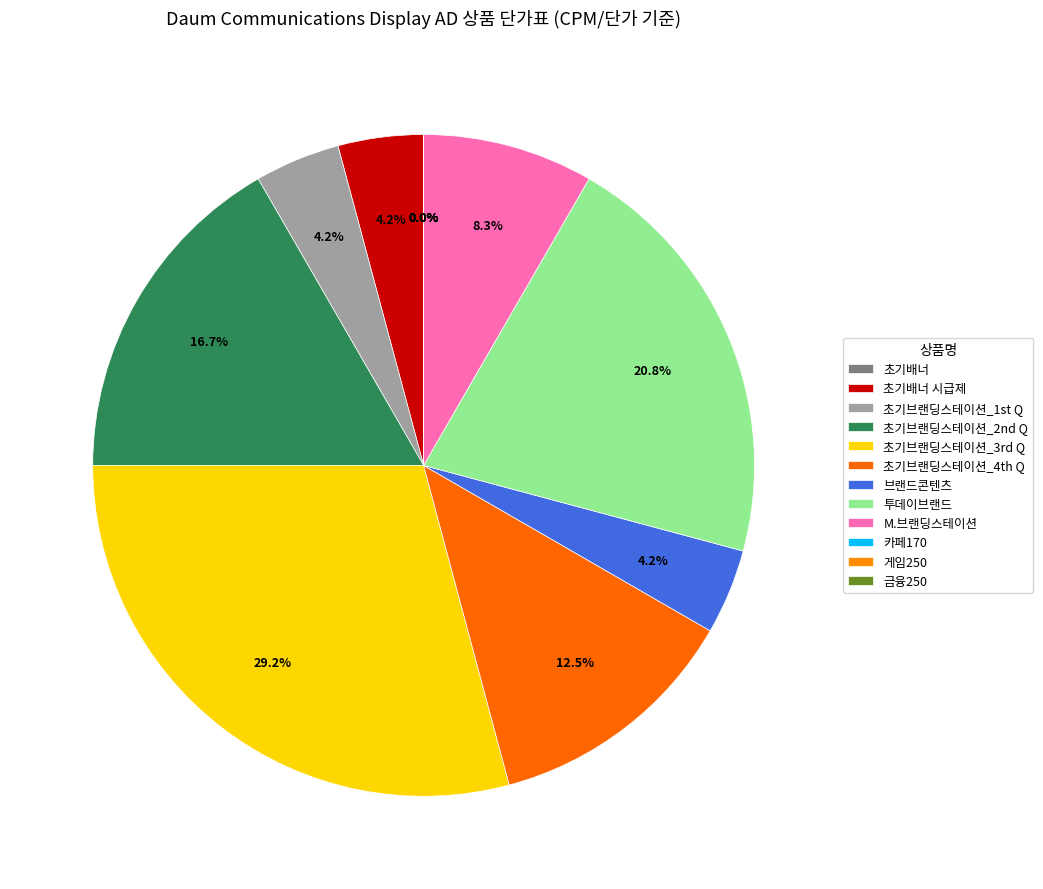

Does M.브랜딩스테이션 account for over 50% of the chart?

No